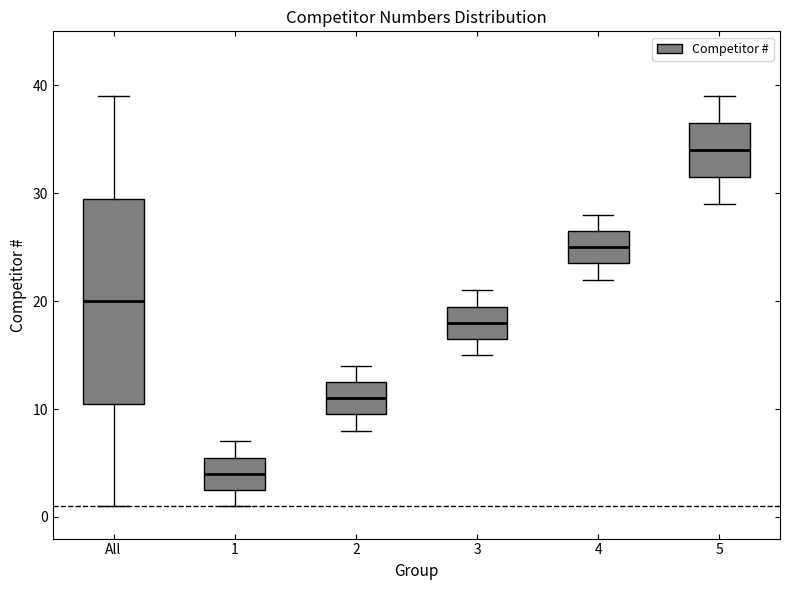

Which box has the lowest median line?

1